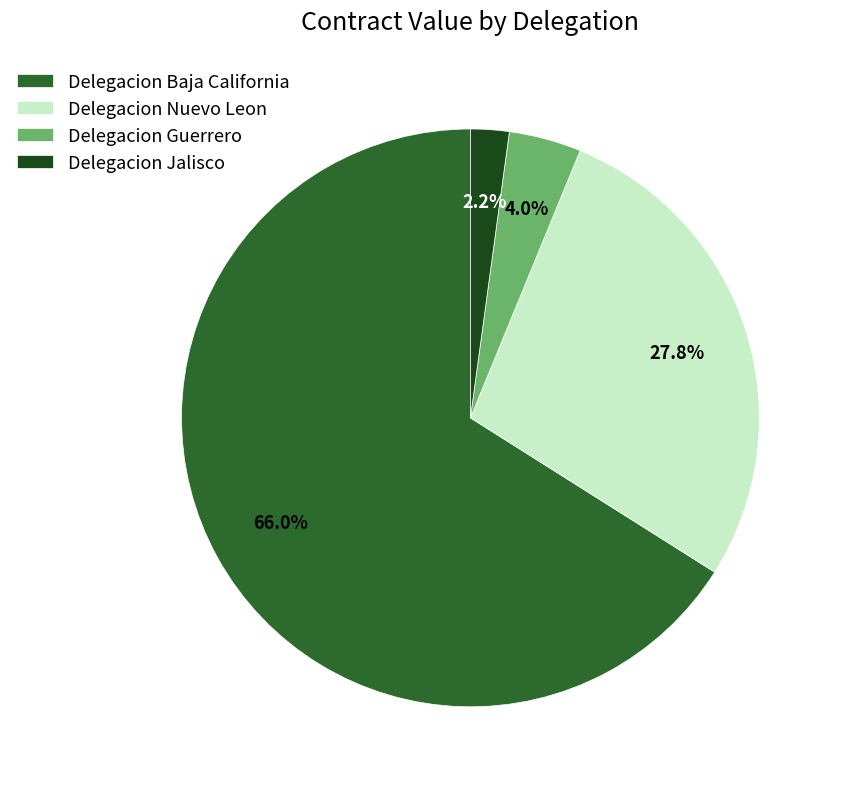

To the nearest percent, what percentage of the pie is Delegacion Jalisco?

2%